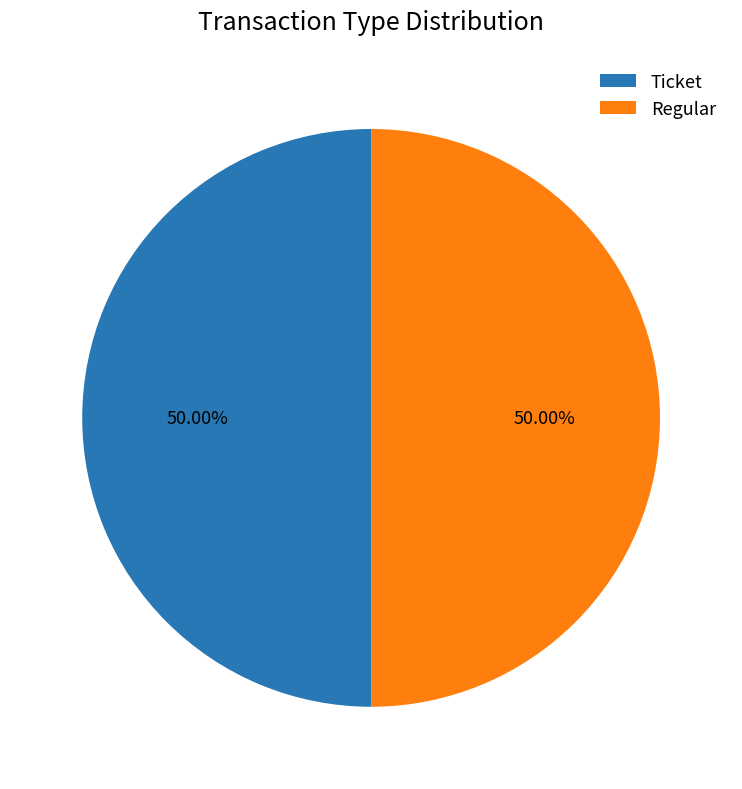

Count the number of slices in the pie.

2